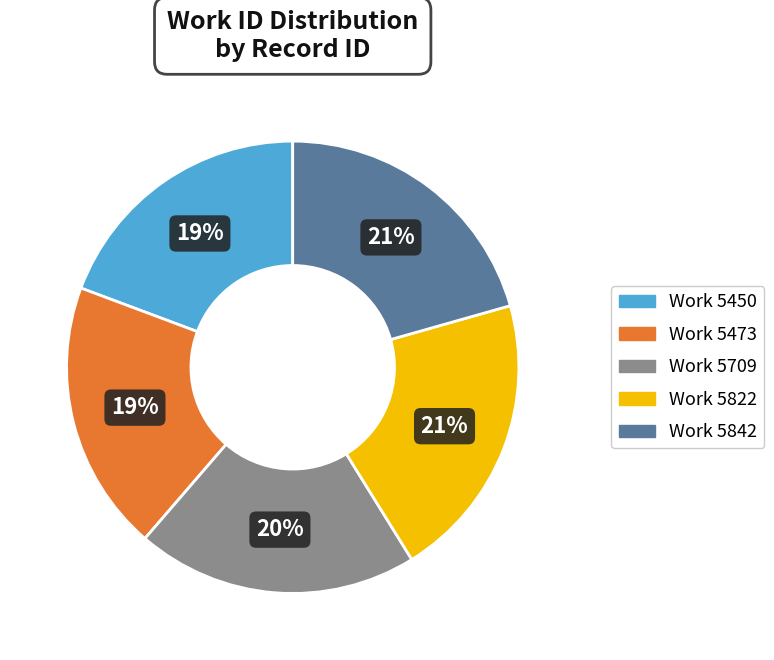

Does any single category account for the majority?

No